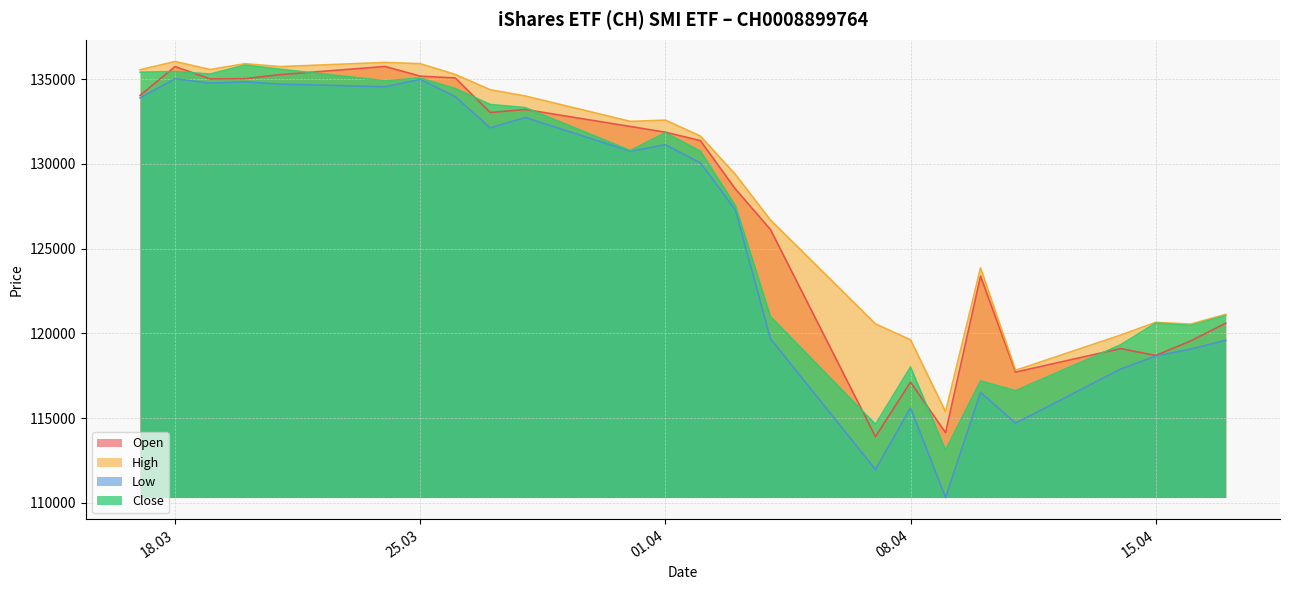

Rank the series at 28.03.2025 from highest to lowest value.

High, Close, Open, Low